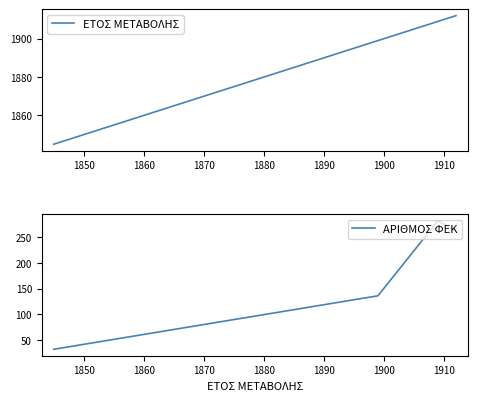

List the series in order of their overall mean, highest first.

ΕΤΟΣ ΜΕΤΑΒΟΛΗΣ, ΑΡΙΘΜΟΣ ΦΕΚ